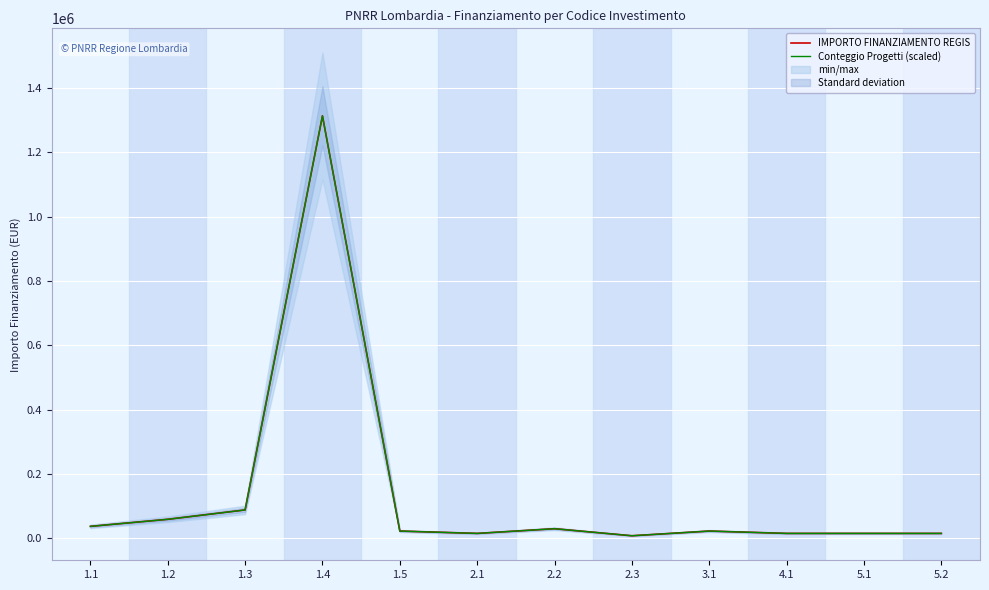

True or false: Conteggio Progetti (scaled) and IMPORTO FINANZIAMENTO REGIS cross at least once.

False